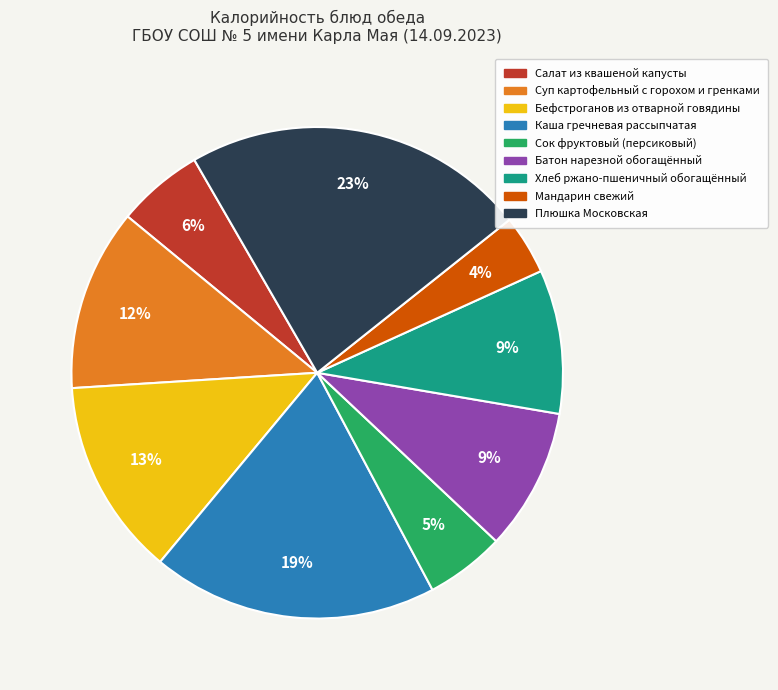

How many segments does this pie chart have?

9